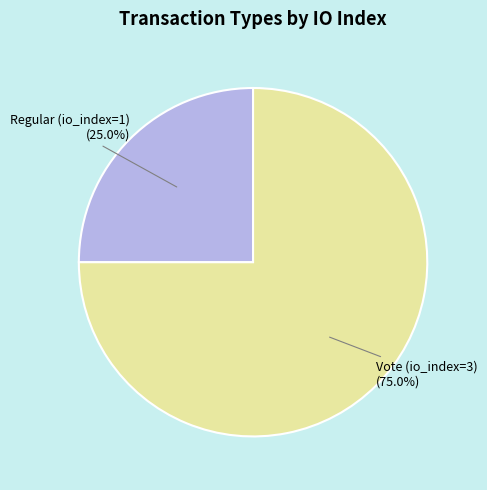

What percentage is the Vote (io_index=3) slice, to the nearest percent?

75%